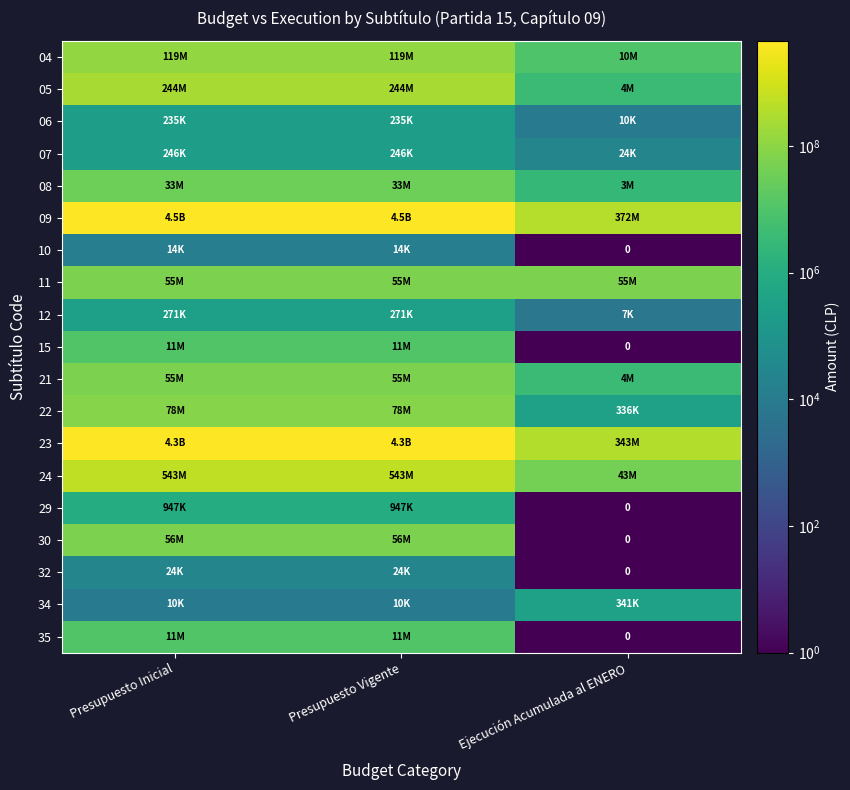

Rank the categories by 24 value from lowest to highest.

Ejecución Acumulada al ENERO, Presupuesto Inicial, Presupuesto Vigente